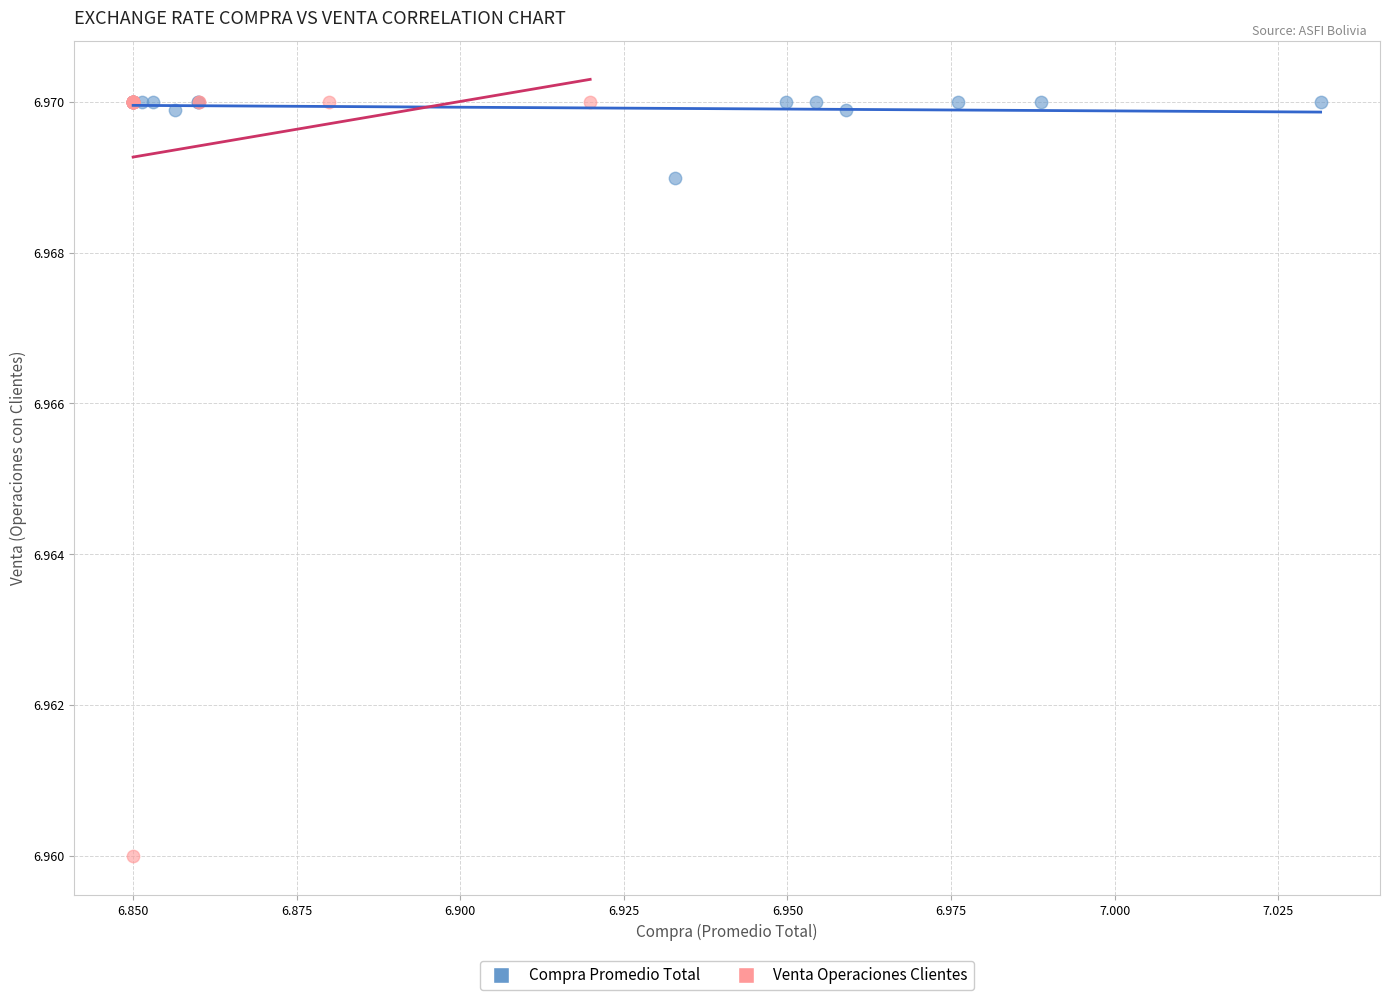

Which series reaches the minimum Y coordinate?

Venta Operaciones Clientes